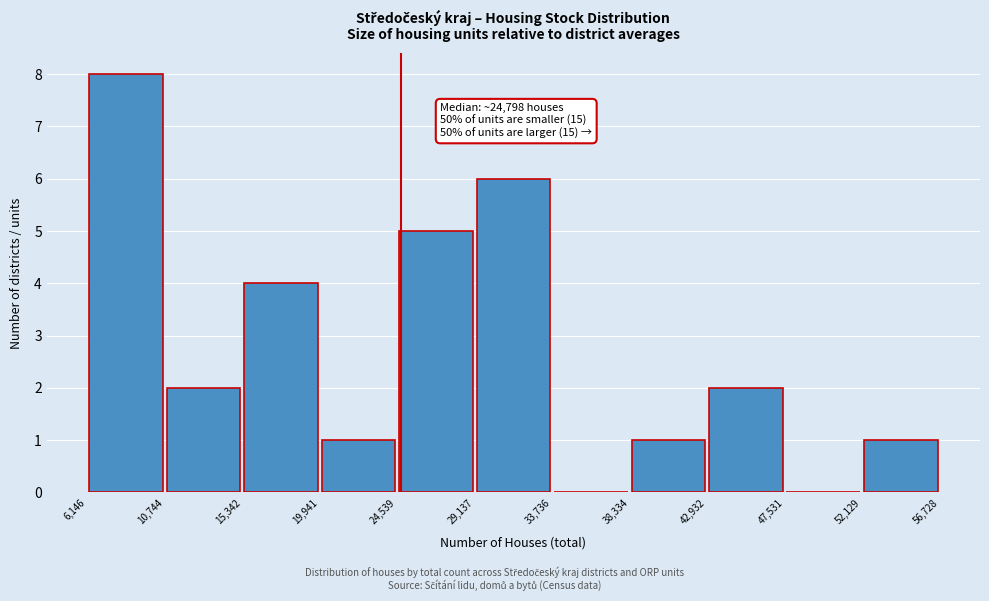

Which range on the x-axis has the tallest bar?

6,146 to 10,744